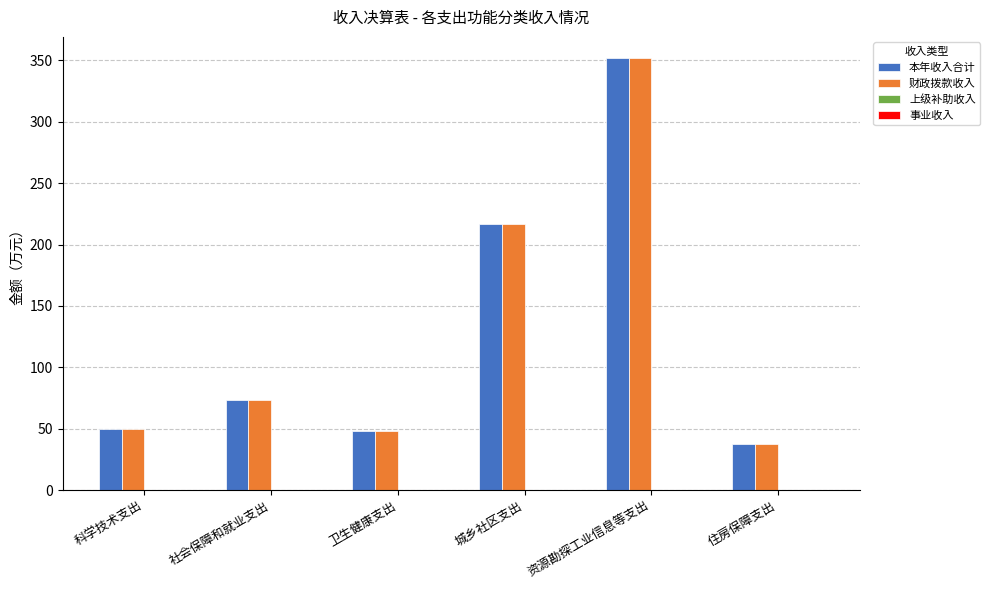

Does the chart contain any negative values?

No